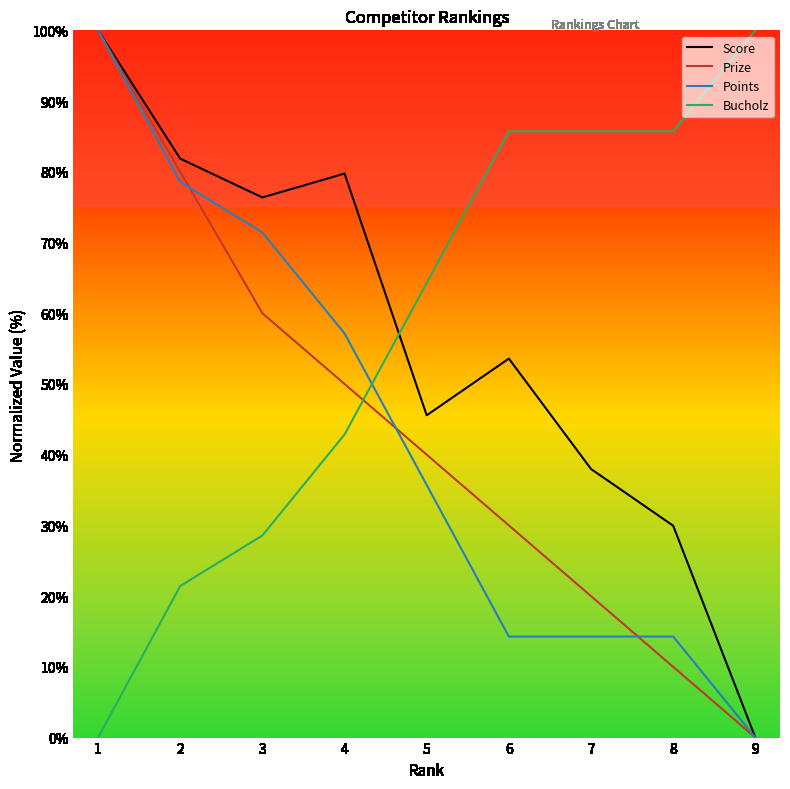

Does the chart have visible grid lines?

No